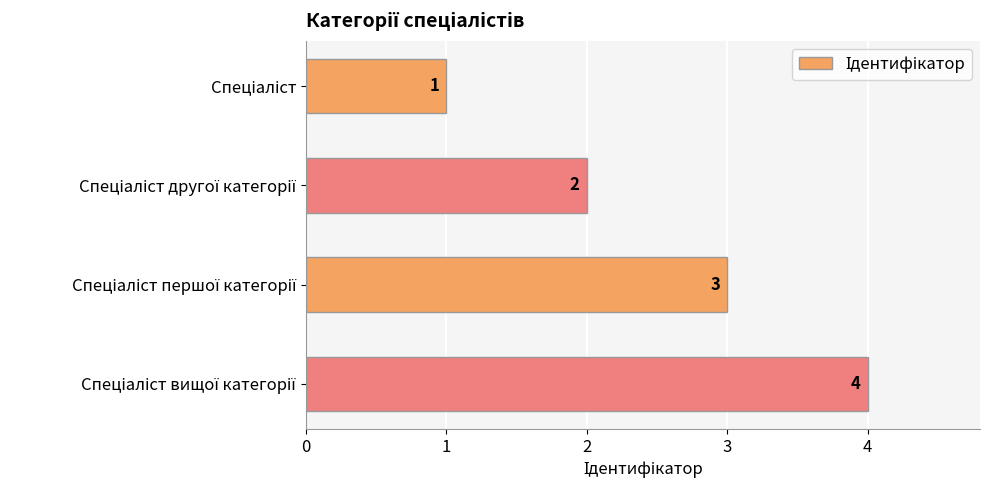

What is the difference between the maximum and minimum values?

3